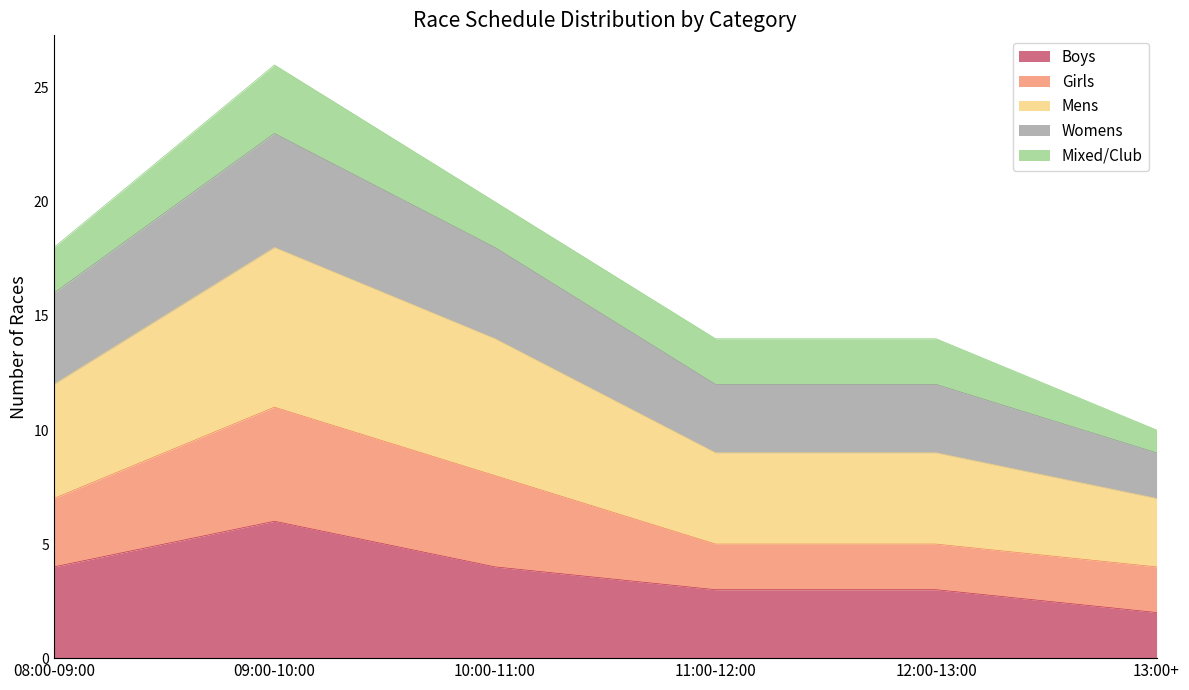

Where does the Boys series first go above 4?

09:00-10:00